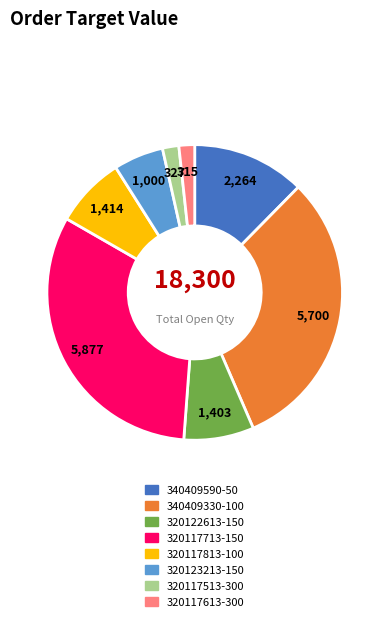

What is the largest slice in the pie chart?

320117713-150